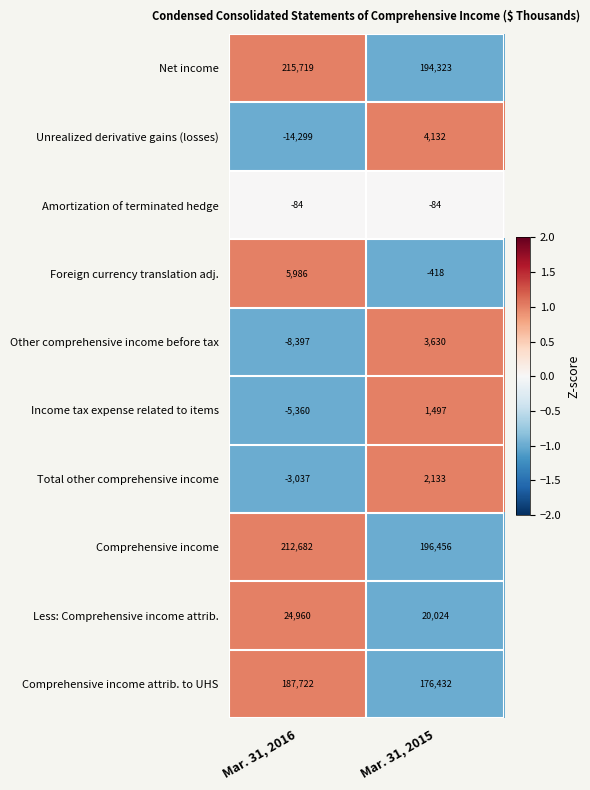

Reading right to left, transcribe all the data shown in this chart.

Net income: 194323	215719
Unrealized derivative gains (losses): 4132	-14299
Amortization of terminated hedge: -84	-84
Foreign currency translation adj.: -418	5986
Other comprehensive income before tax: 3630	-8397
Income tax expense related to items: 1497	-5360
Total other comprehensive income: 2133	-3037
Comprehensive income: 196456	212682
Less: Comprehensive income attrib.: 20024	24960
Comprehensive income attrib. to UHS: 176432	187722